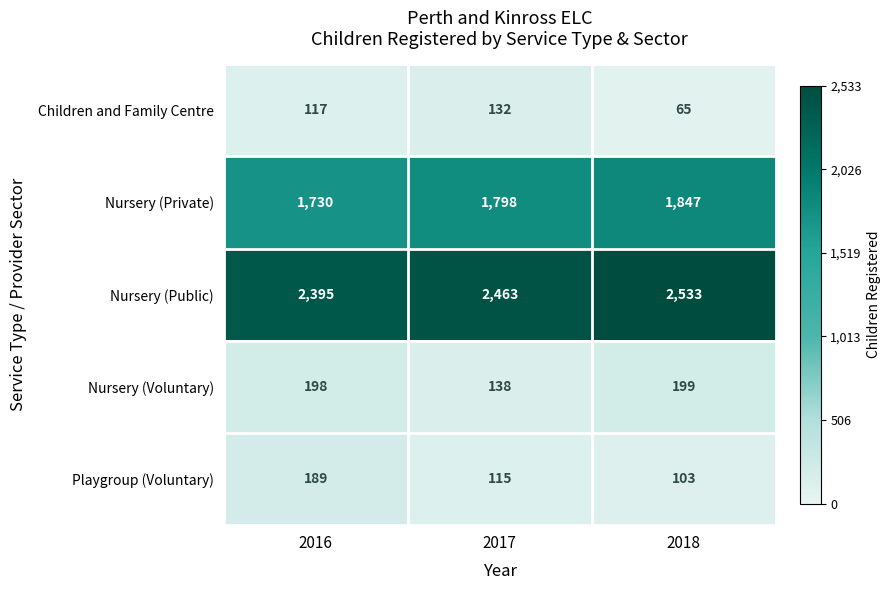

What is the greatest value displayed?

2533